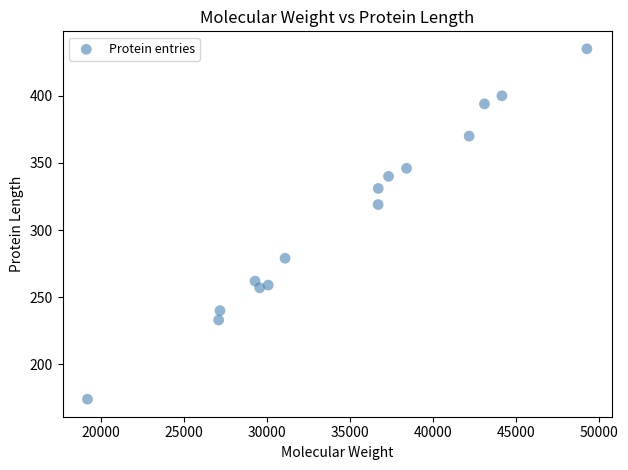

What Y value in the scatter plot is closest to 304?

319